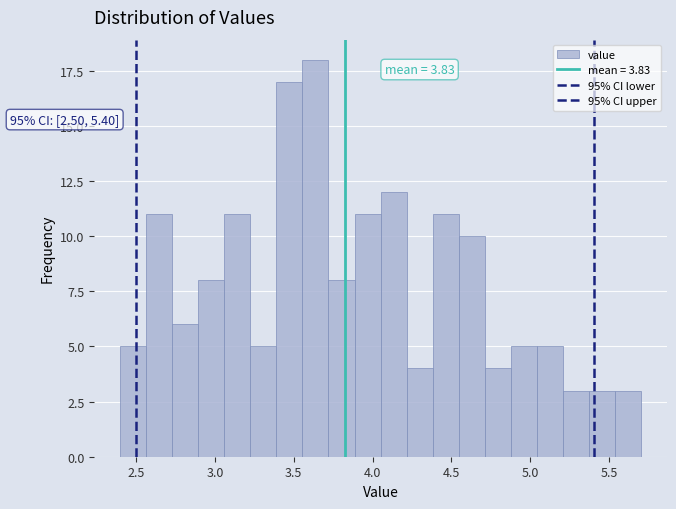

Around what value on the x-axis is the tallest bar? Give the approximate position of its centre, as read against the axis.

3.65